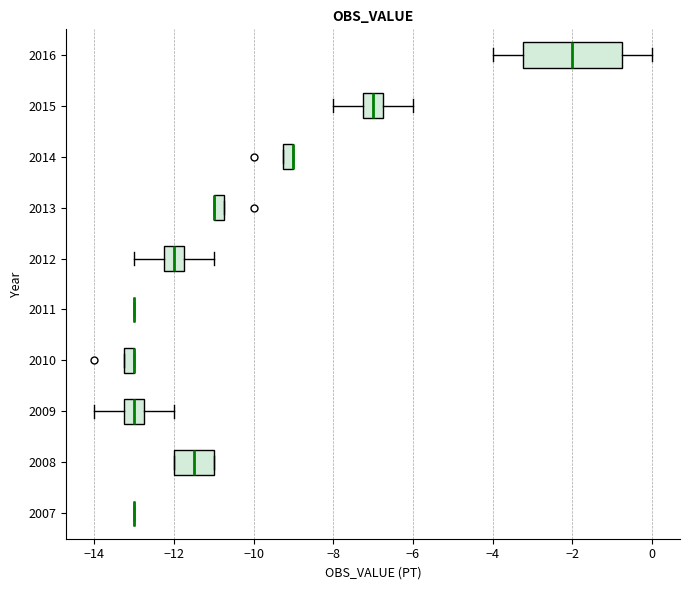

Which box is the widest, from its left edge to its right edge?

2016